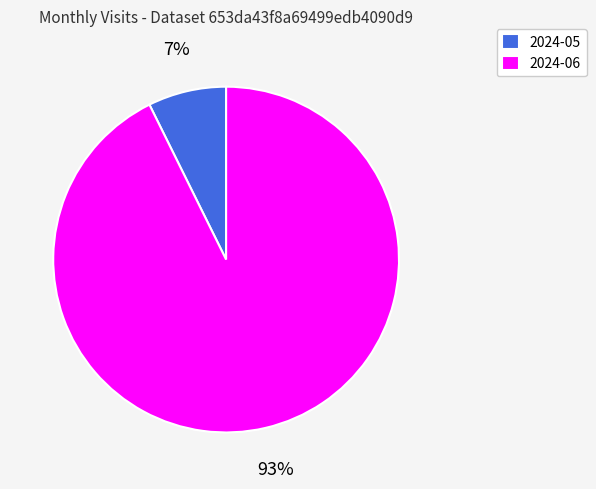

Which slice is the smallest?

2024-05